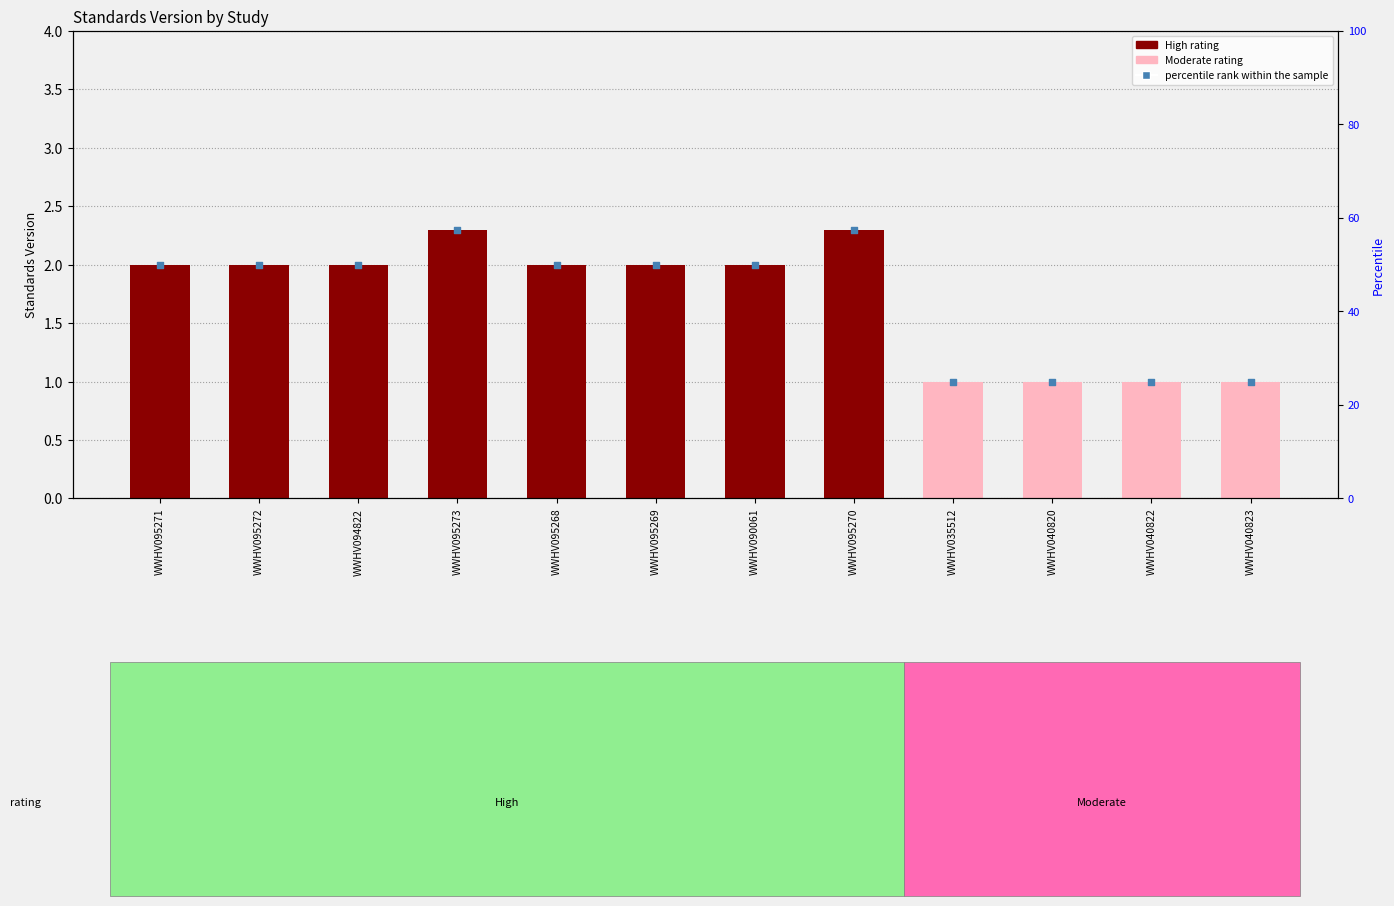

Is the value of Standards Version at WWHV095273 greater than the value of percentile rank within the sample at WWHV095269?

No